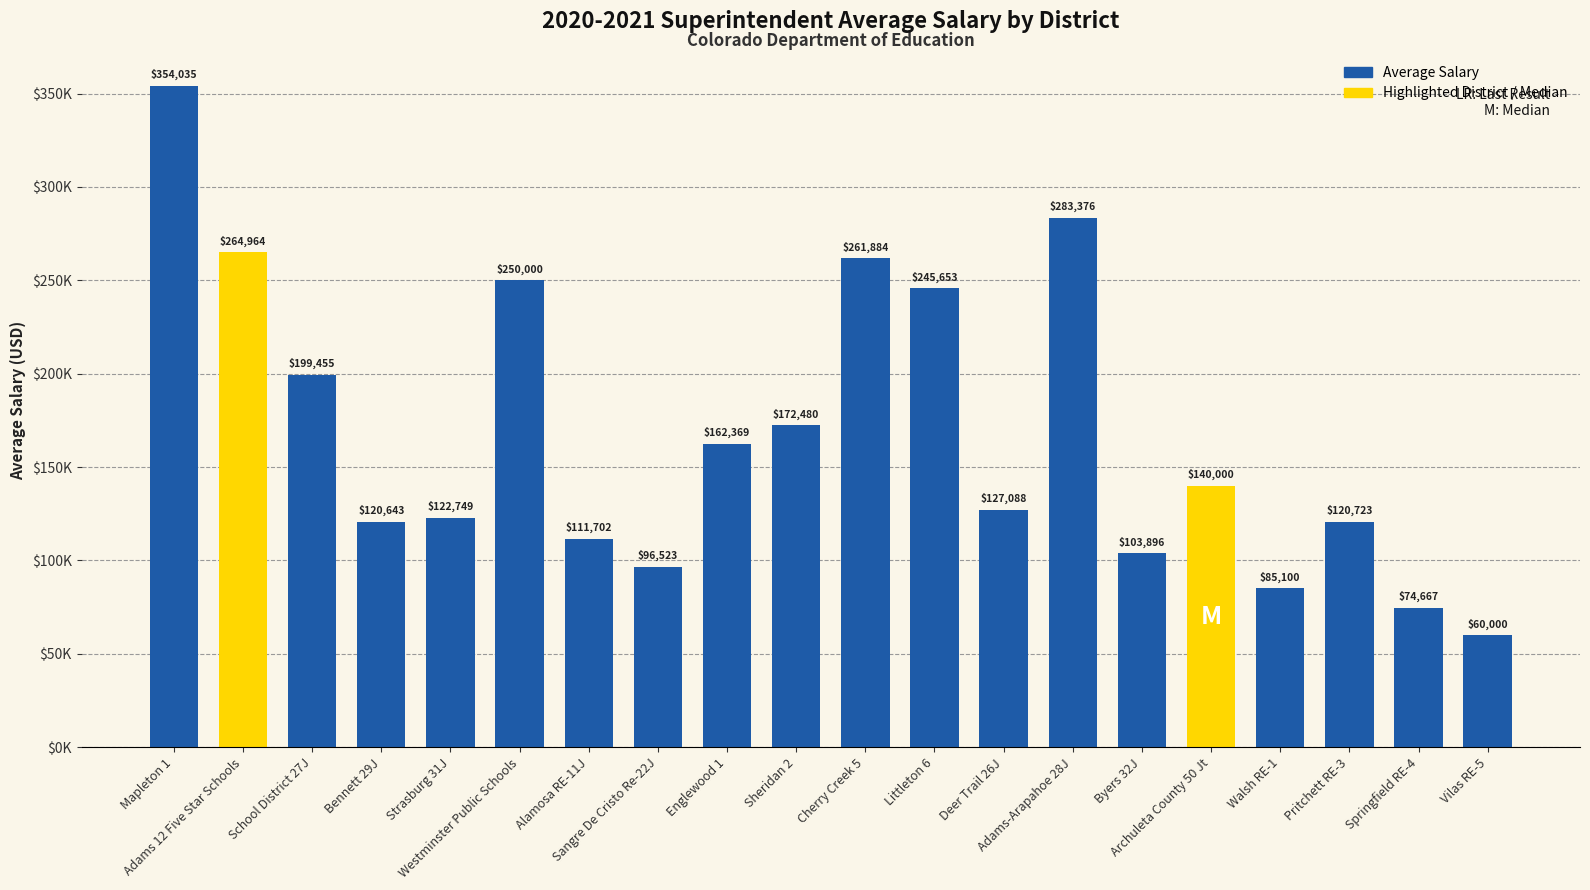

Is it true that the value at Springfield RE-4 is 74667?

True